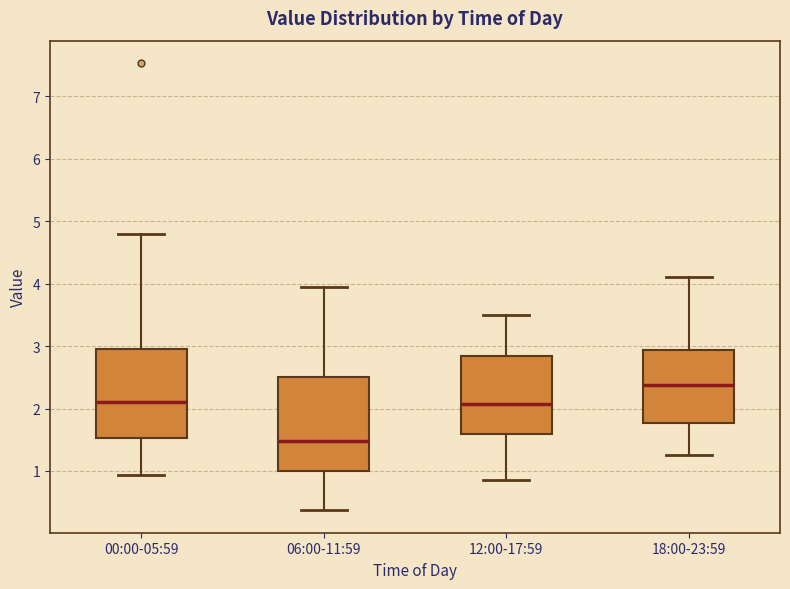

Reading left to right, read every box against the y-axis: the position of its median line, the range the box covers, and the ends of its whiskers. The values are not printed on the chart, so give them approximately, as read against the axis.

00:00-05:59: median 2.1, box 1.5 to 2.9, whiskers 0.9 to 4.8
06:00-11:59: median 1.5, box 1.0 to 2.5, whiskers 0.4 to 4.0
12:00-17:59: median 2.1, box 1.6 to 2.8, whiskers 0.9 to 3.5
18:00-23:59: median 2.4, box 1.8 to 2.9, whiskers 1.3 to 4.1